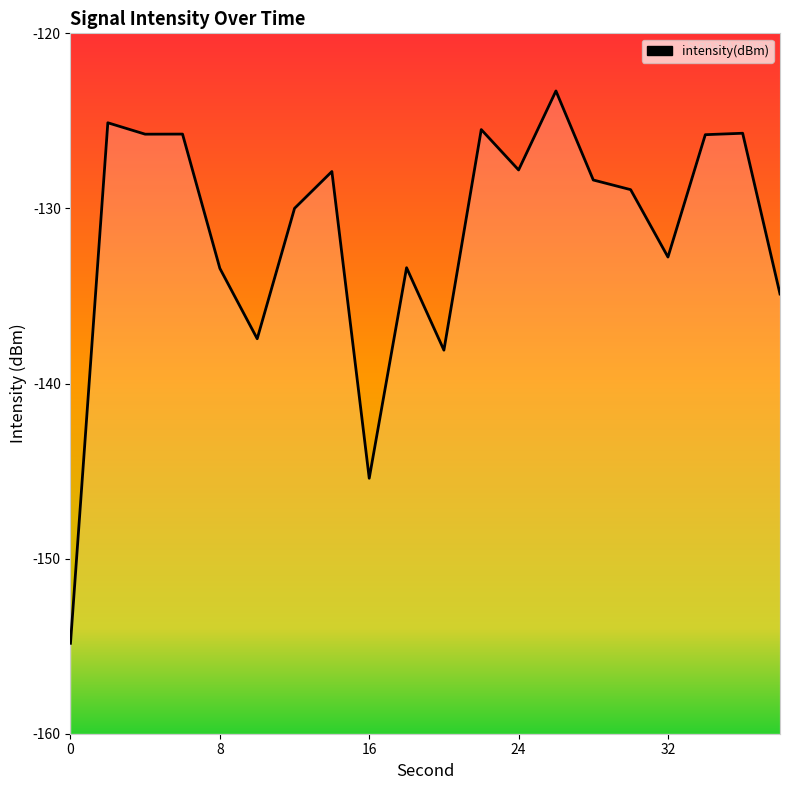

At which label is the value closest to -139?

20